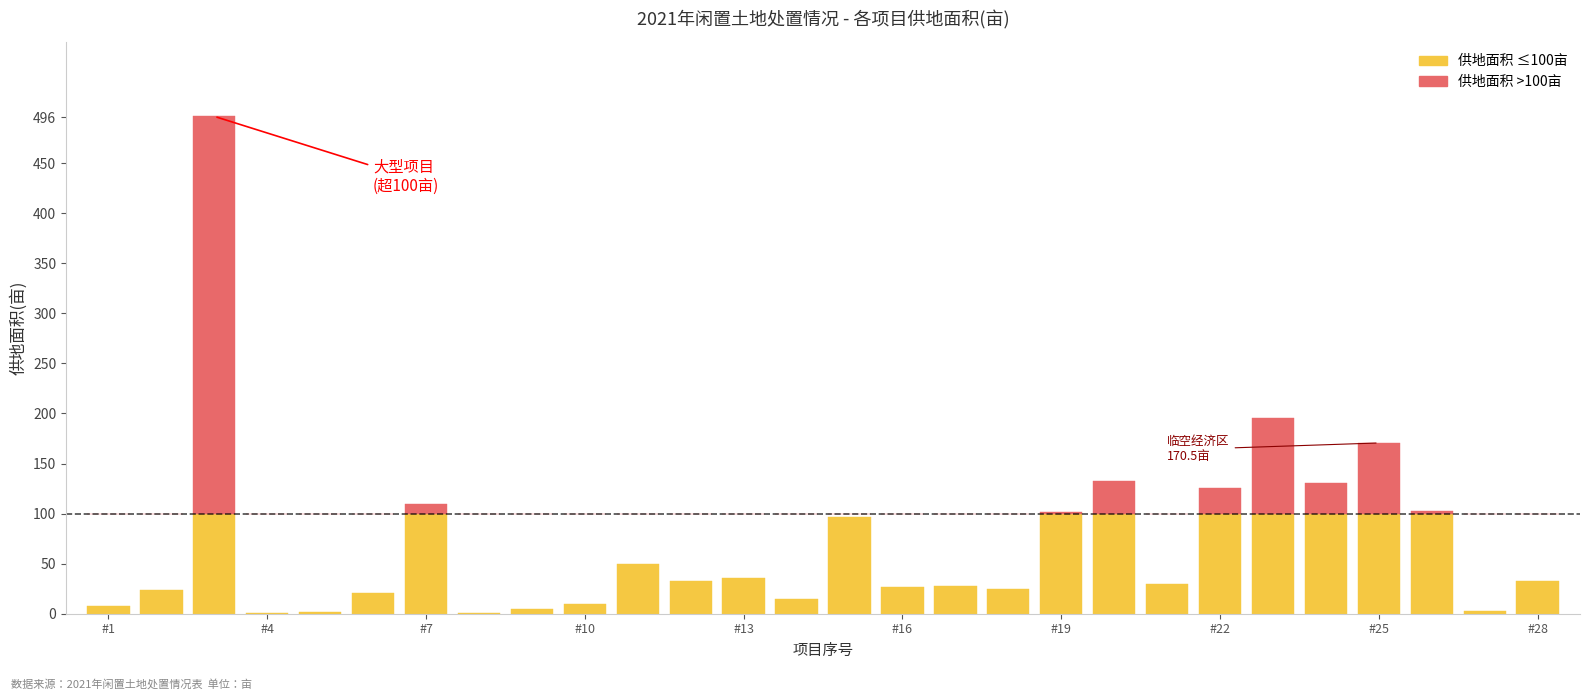

Reading left to right, transcribe all the data shown in this chart.

供地面积(亩) (≤100亩): 7.5	24.0	100.0	0.8	1.5	20.5	100.0	0.6	4.3	9.4	49.3	32.2	35.5	14.8	96.2	26.8	27.7	24.8	100.0	100.0	29.4	100.0	100.0	100.0	100.0	100.0	3.0	32.7
供地面积(亩) (>100亩): 0.0	0.0	396.7	0.0	0.0	0.0	9.4	0.0	0.0	0.0	0.0	0.0	0.0	0.0	0.0	0.0	0.0	0.0	1.1	32.3	0.0	25.5	95.4	30.7	70.5	2.9	0.0	0.0